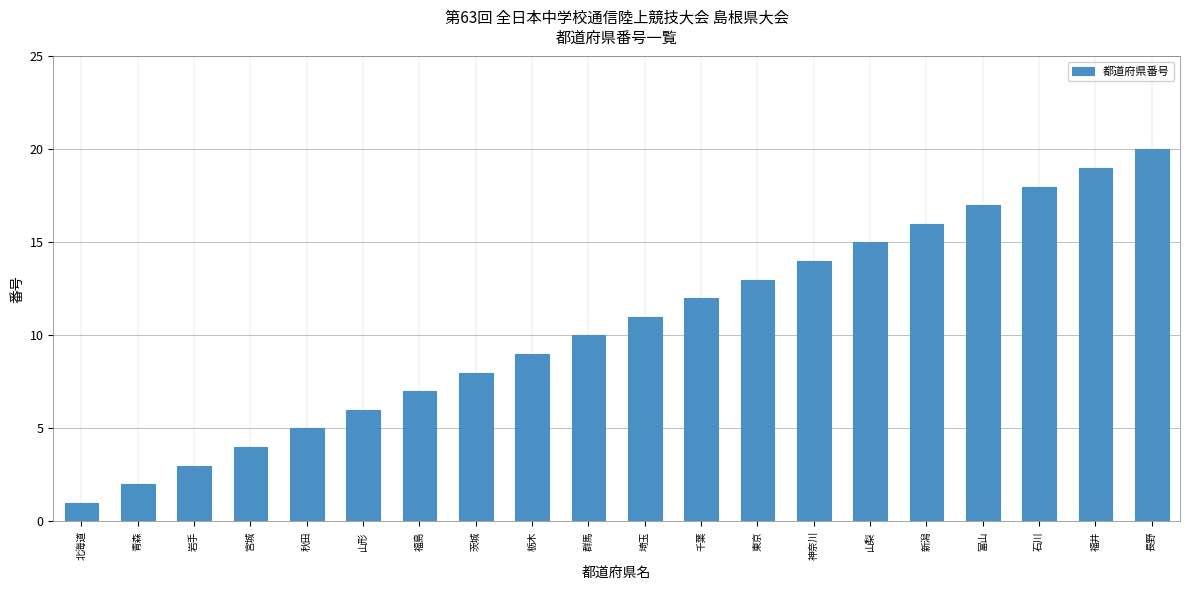

At which label is the value closest to 10?

群馬